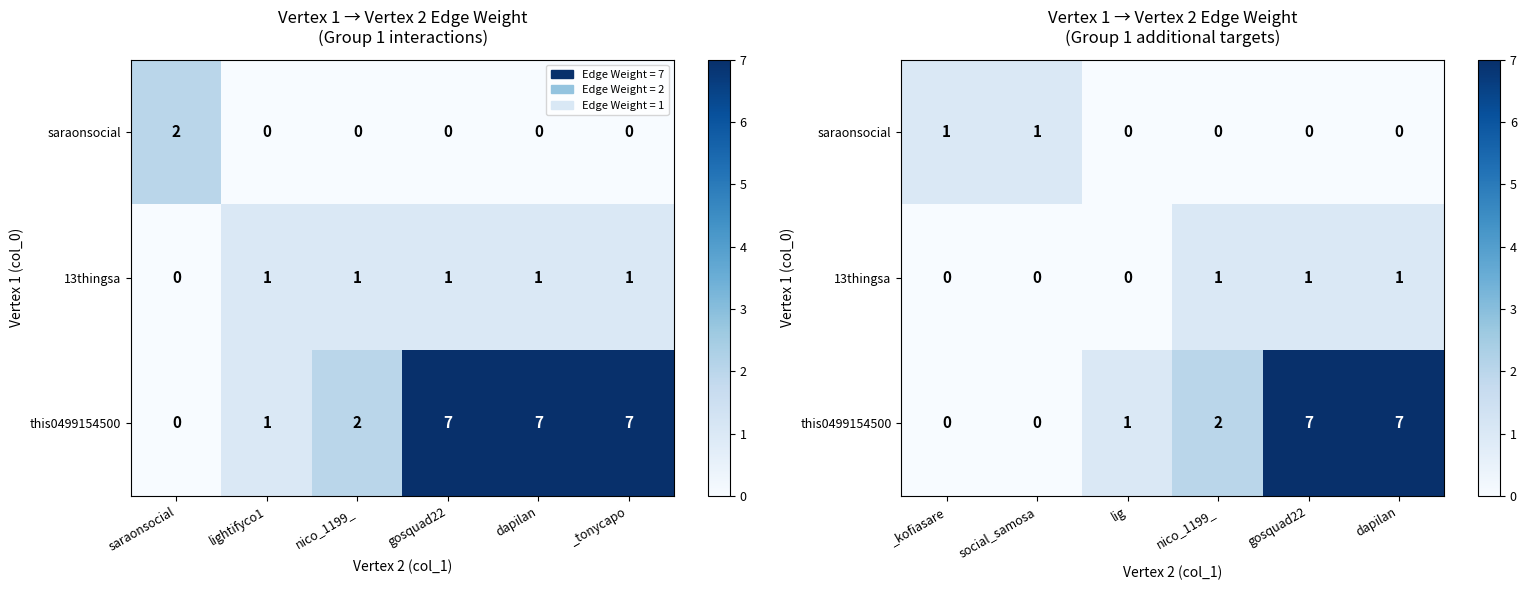

Between _kofiasare and dapilan, which series saw the biggest shift?

this0499154500